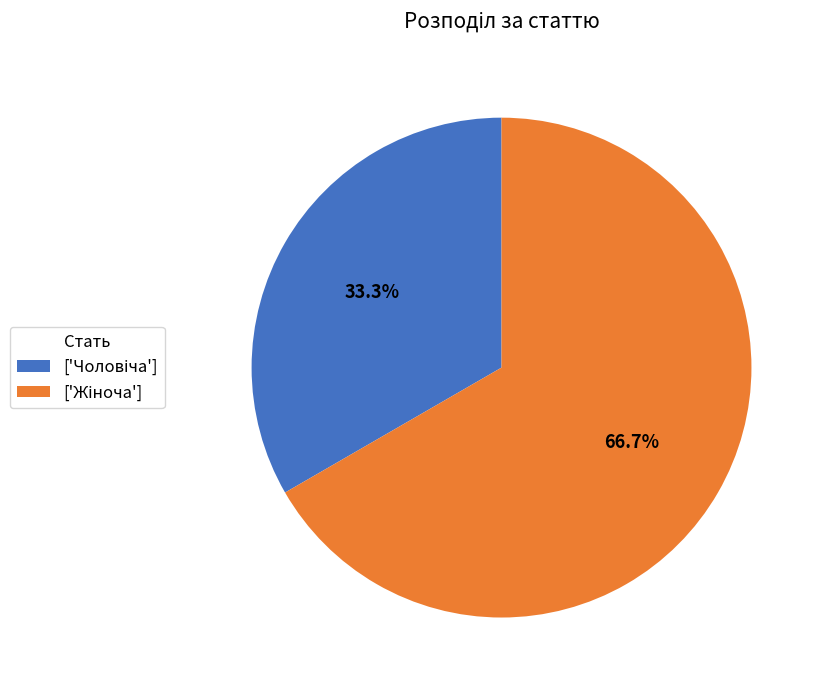

Is there a majority slice in this chart?

Yes